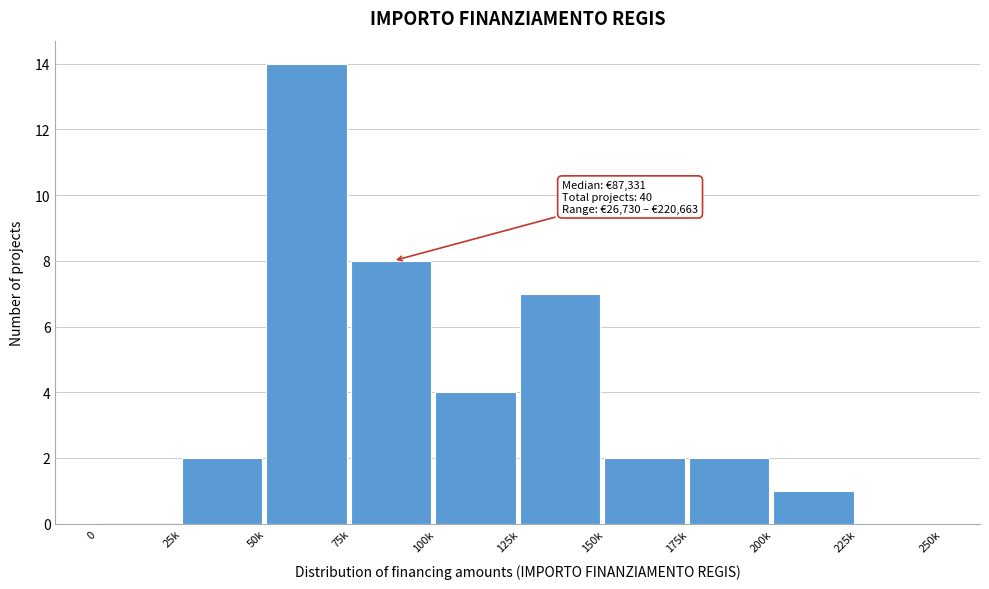

Reading left to right, extract all data points from this chart.

0=0	25k=2	50k=14	75k=8	100k=4	125k=7	150k=2	175k=2	200k=1	225k=0